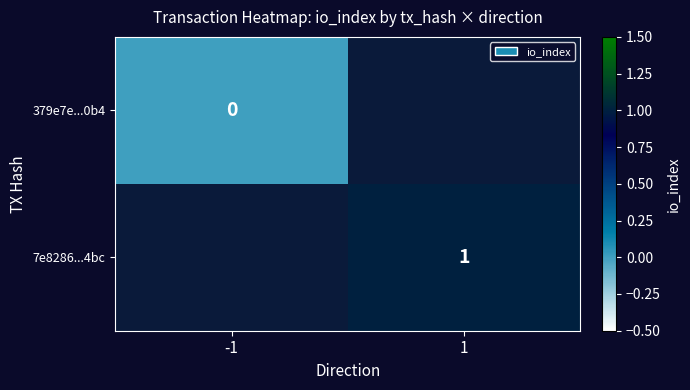

Is it true that 7e8286...4bc equals 1 at 1?

True